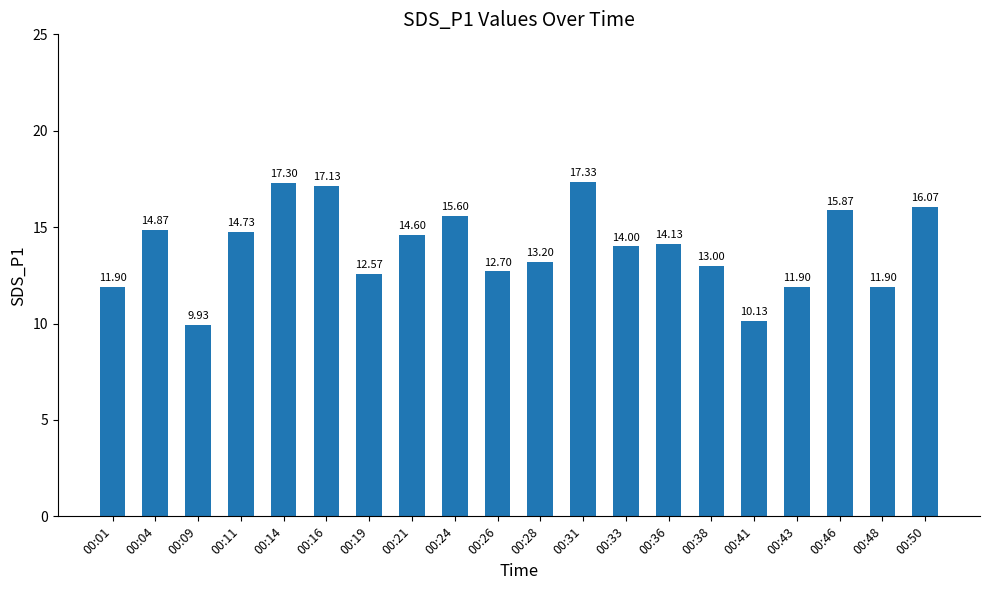

How many bars are there in total?

20